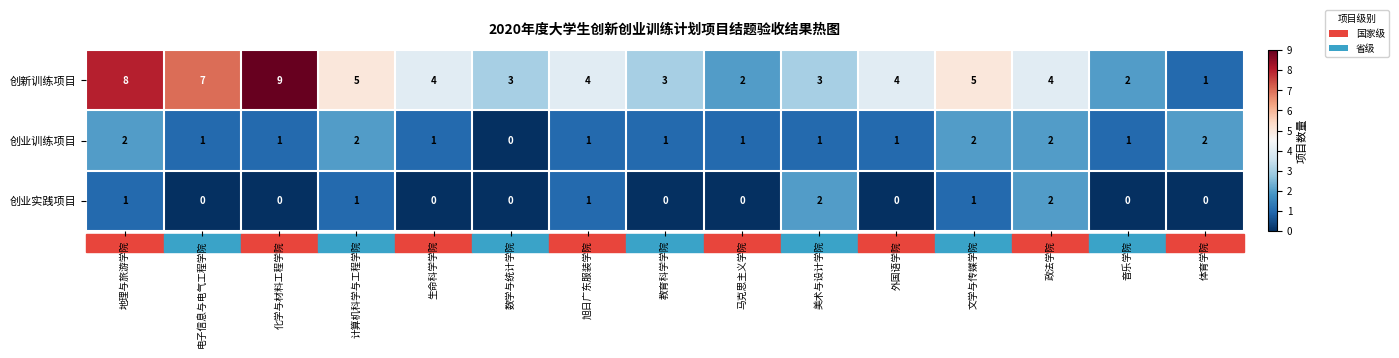

Count the 创新训练项目 values in the range 3 to 5.

9